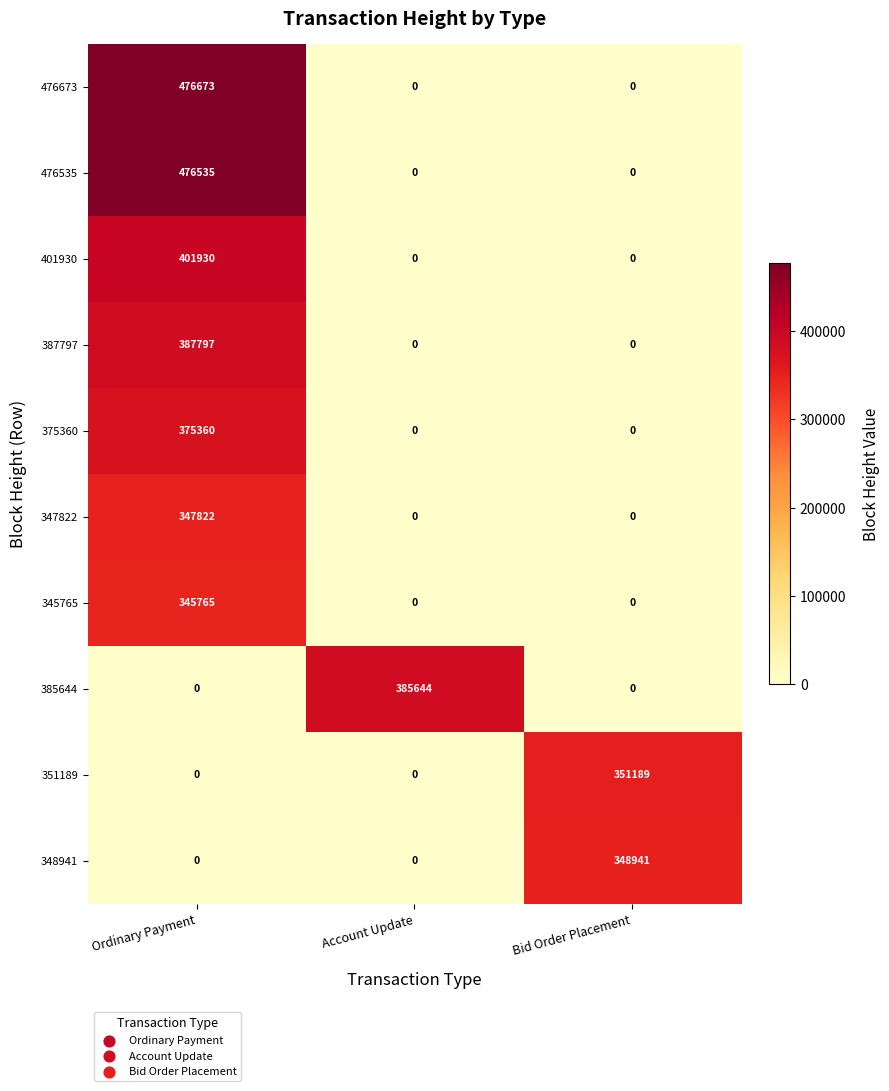

Reading right to left, extract all data points from this chart.

476673: 0	0	476673
476535: 0	0	476535
401930: 0	0	401930
387797: 0	0	387797
375360: 0	0	375360
347822: 0	0	347822
345765: 0	0	345765
385644: 0	385644	0
351189: 351189	0	0
348941: 348941	0	0